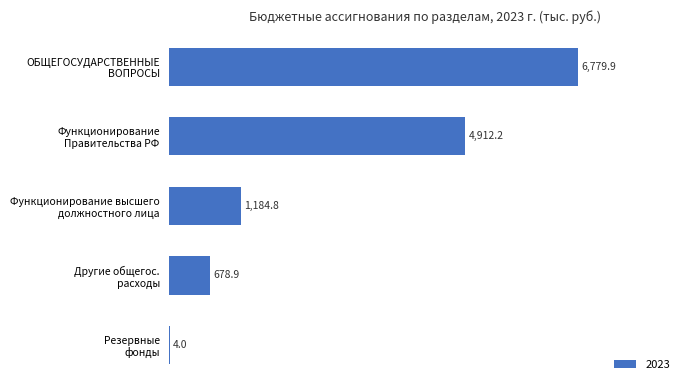

What is the sum of all values?

13559.8